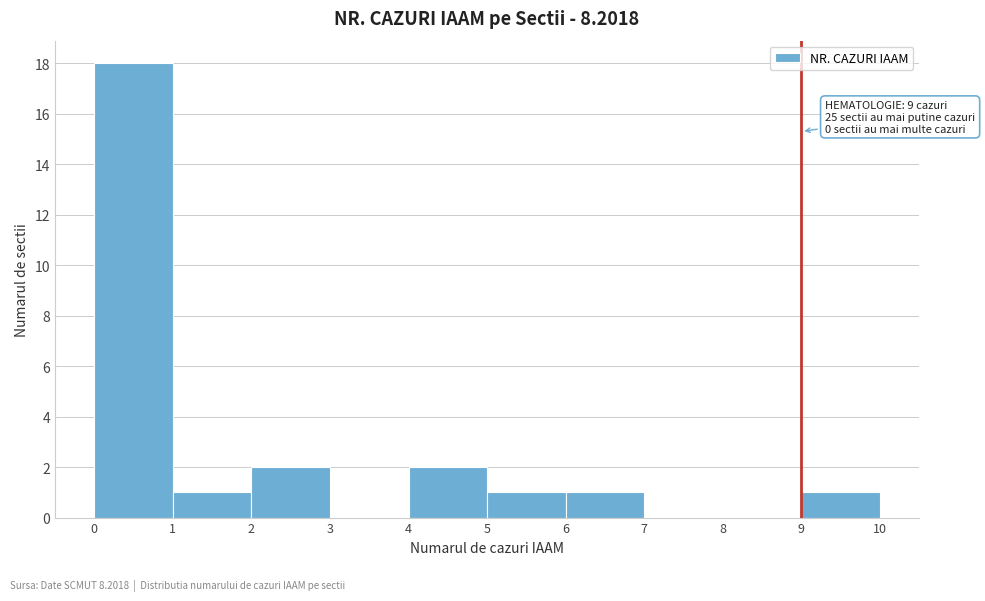

Which range on the x-axis has the tallest bar?

0 to 1